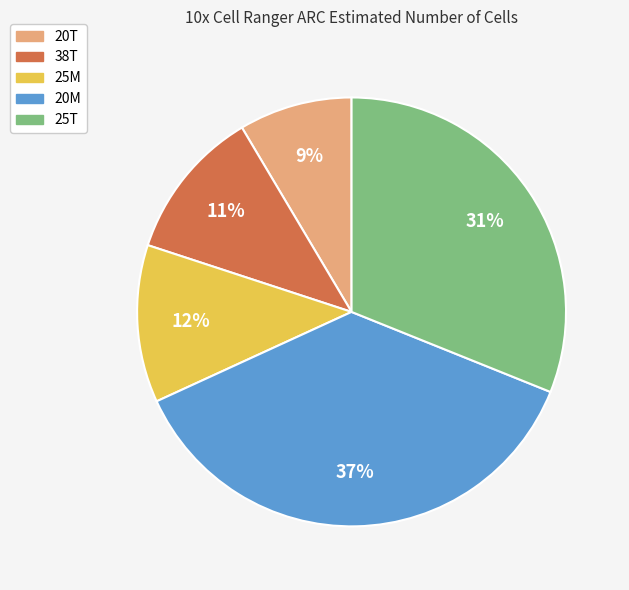

Which slice is the largest?

20M